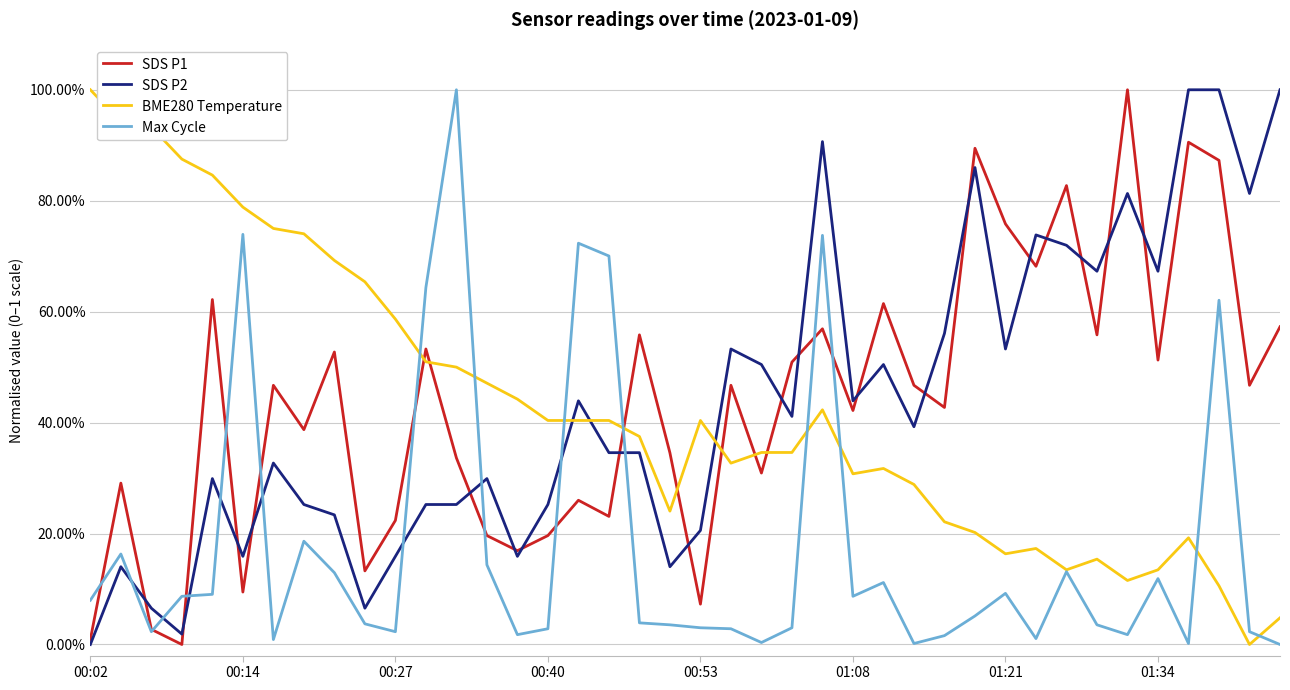

How many times do BME280 Temperature and SDS P1 cross each other?

7